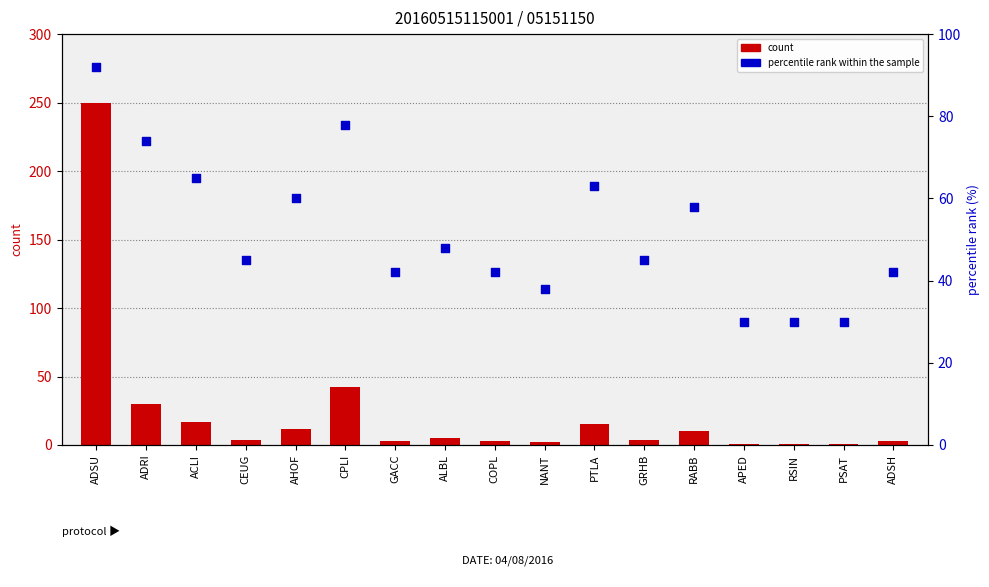

What is the total value across all series at PTLA?

78